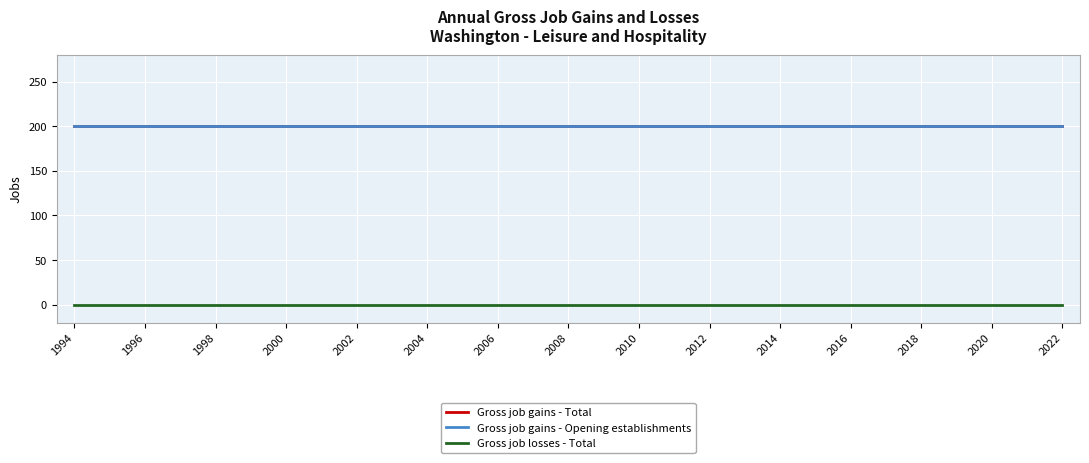

True or false: Gross job gains - Opening establishments and Gross job losses - Total intersect in this chart.

False